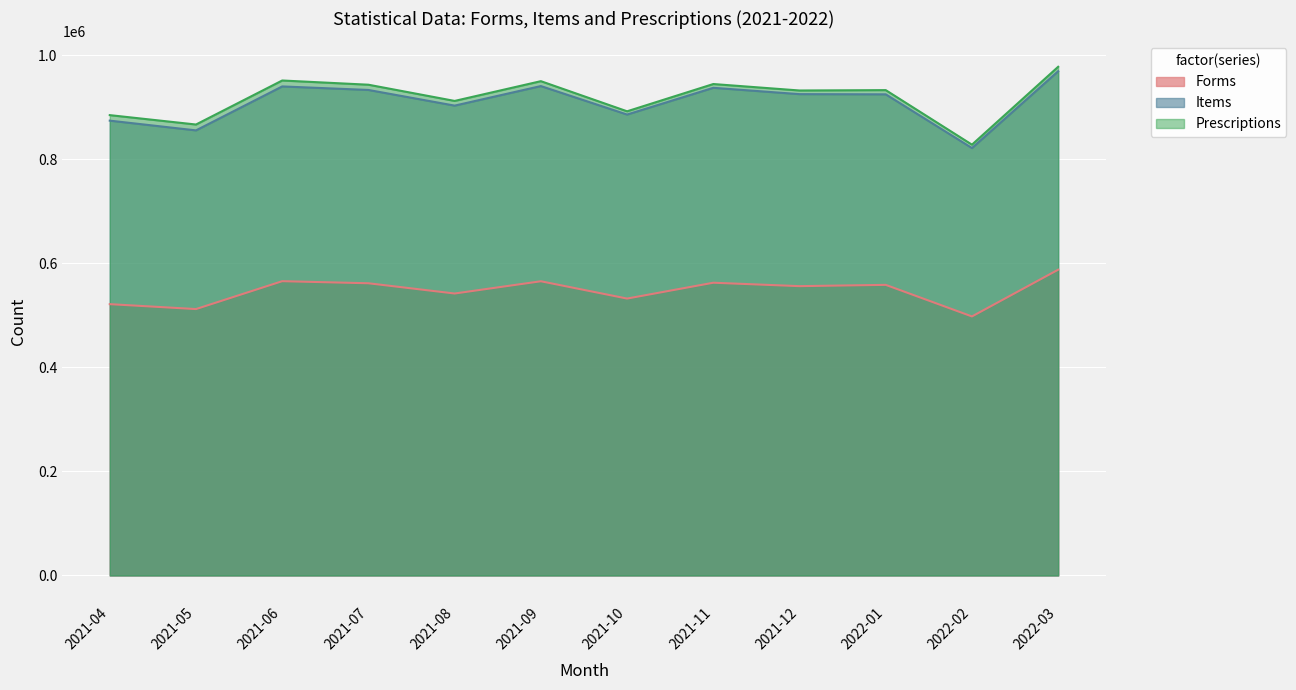

Which has a higher value, 2021-09 or 2021-06?

2021-06